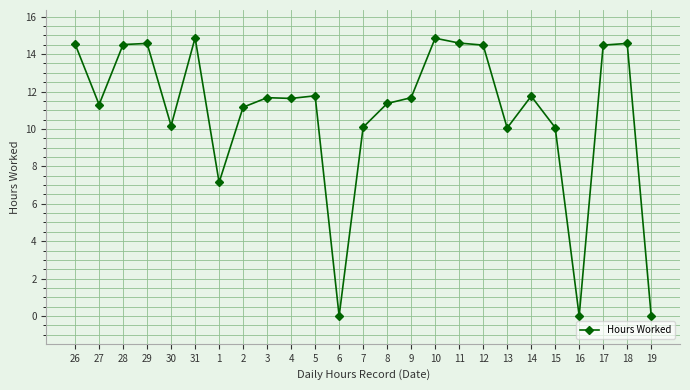

What is the value of the 3rd point from the left?

14.5